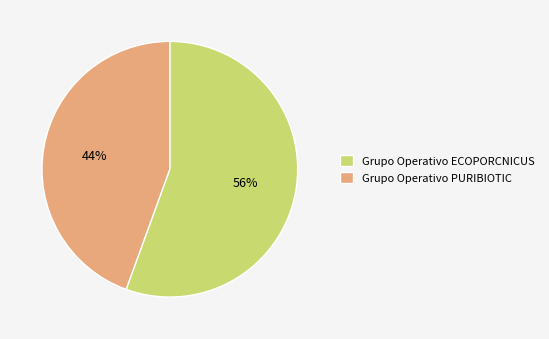

True or false: Grupo Operativo ECOPORCNICUS accounts for 56% of the total.

True